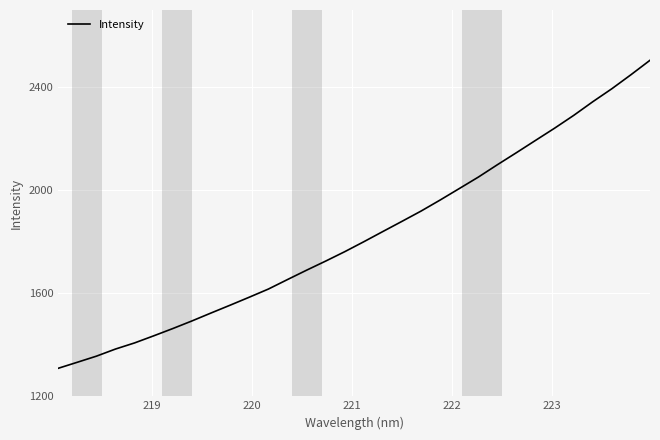

What is the smallest value displayed?

1308.8